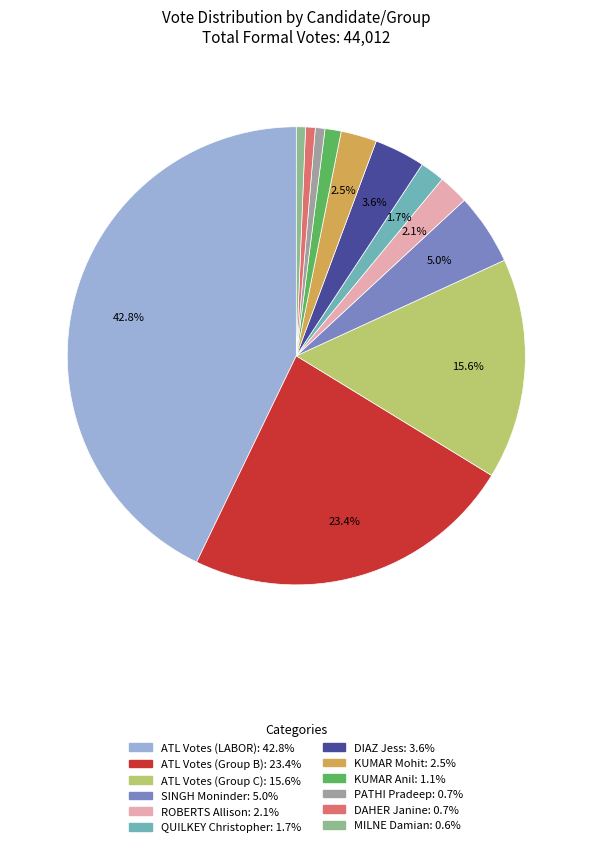

The KUMAR Anil slice represents 1% of the pie. True or false?

True